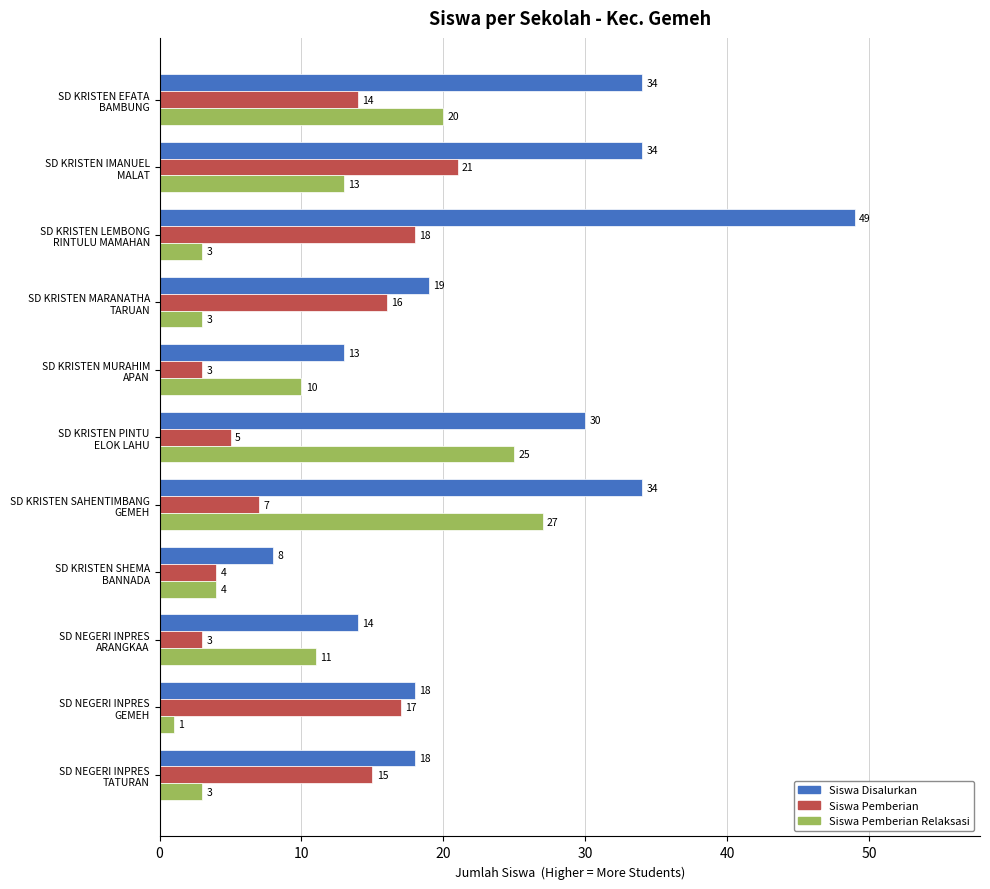

List the series in order of their peak value, lowest first.

Siswa Pemberian, Siswa Pemberian Relaksasi, Siswa Disalurkan